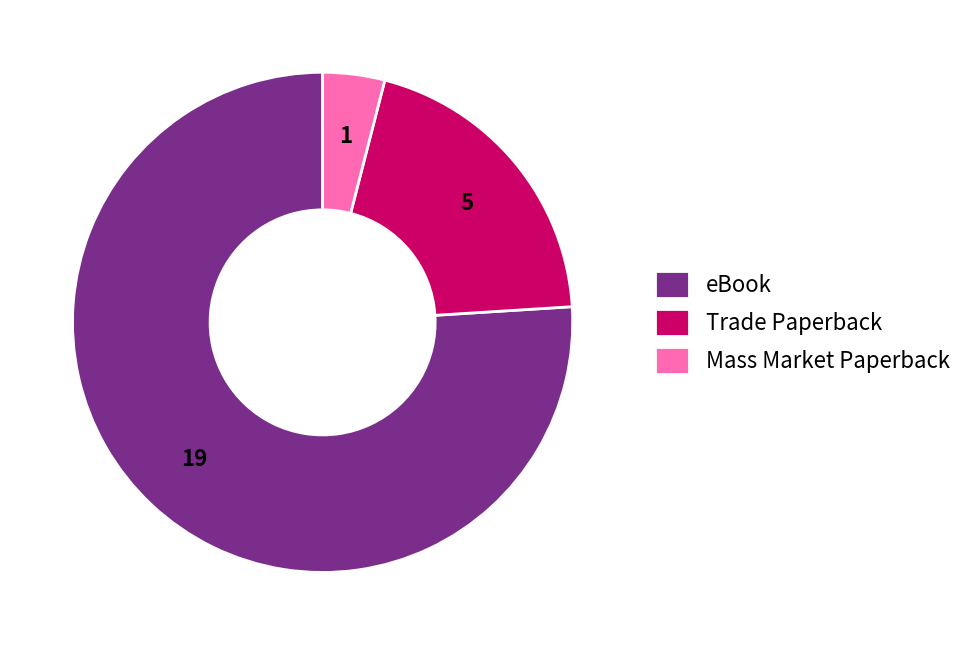

Is there any slice that represents more than half of the pie?

Yes